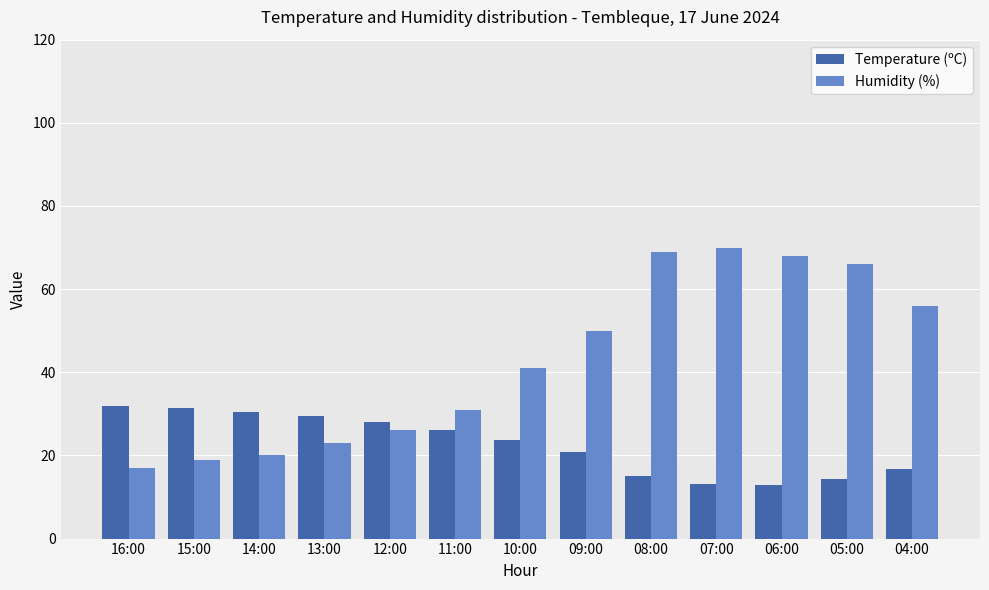

At how many categories does at least one series exceed 22?

13